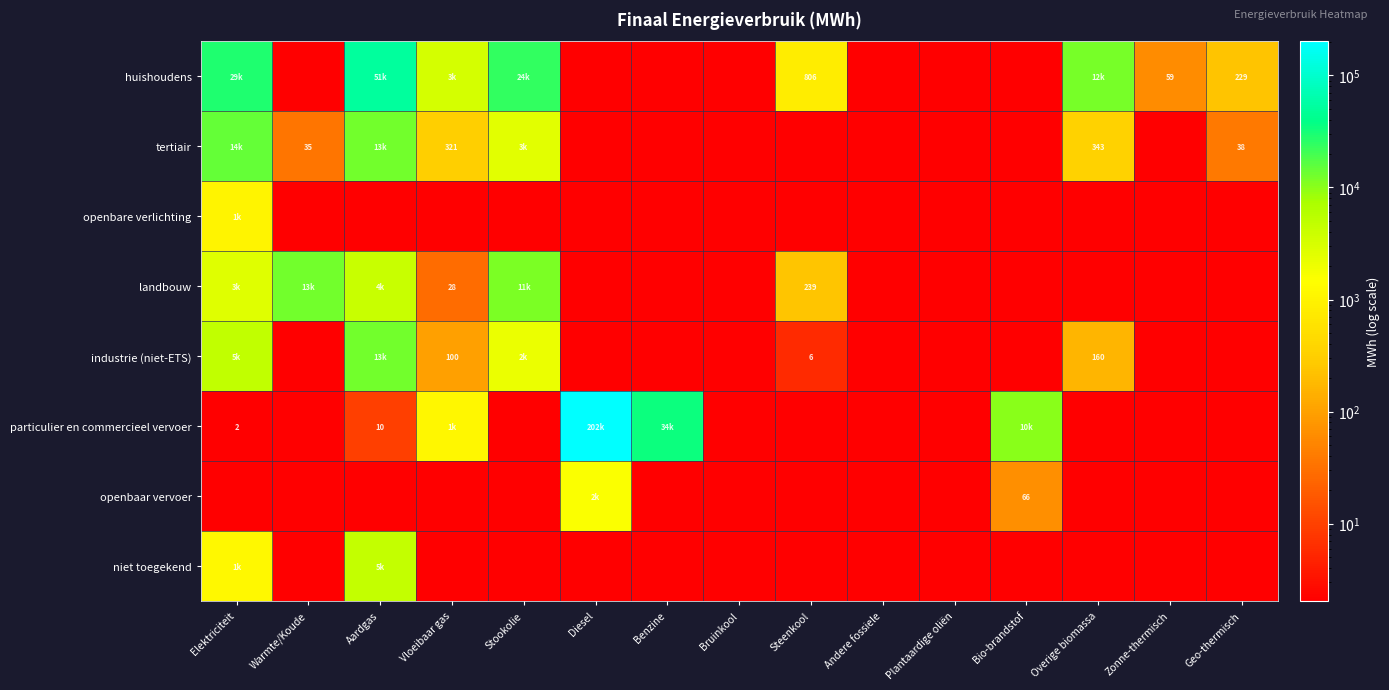

Rank the series by their maximum value, from highest to lowest.

particulier en commercieel vervoer, huishoudens, tertiair, landbouw, industrie (niet-ETS), niet toegekend, openbaar vervoer, openbare verlichting